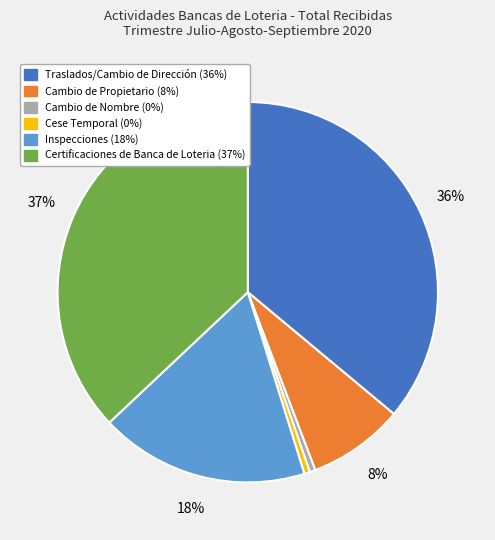

To the nearest percent, what is the average slice percentage?

17%